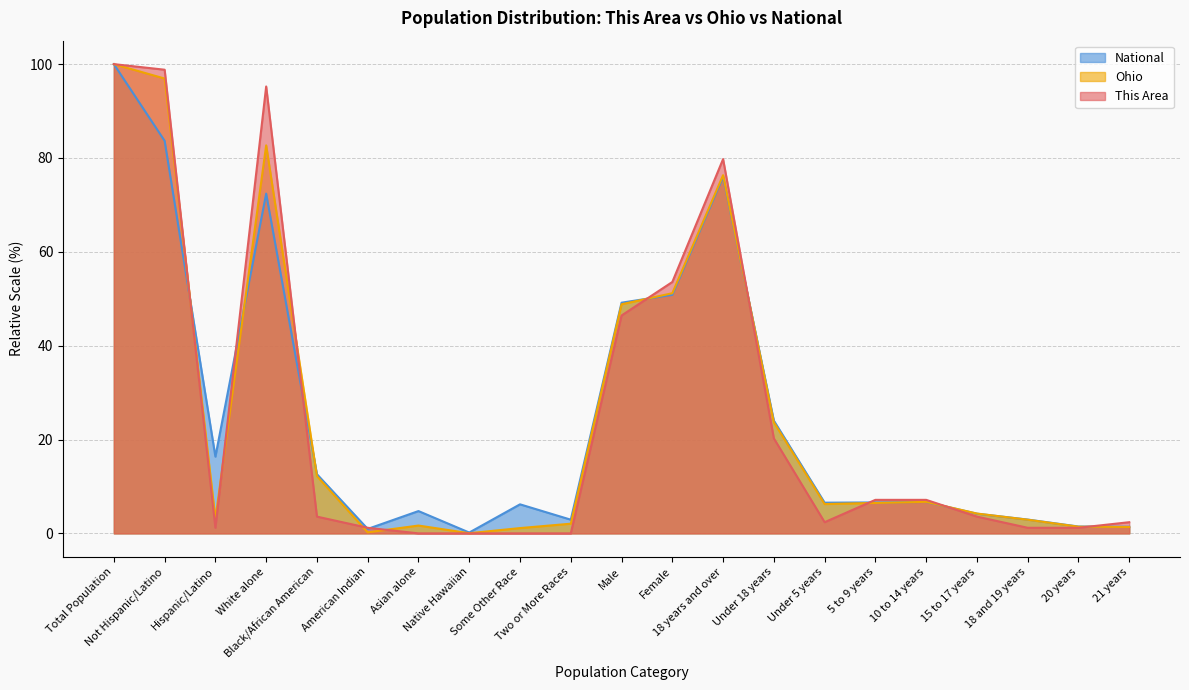

Reading left to right, transcribe all the data shown in this chart.

This Area: 100.0	98.8	1.2	95.2	3.6	1.2	0.0	0.0	0.0	0.0	46.4	53.6	79.8	20.2	2.4	7.1	7.1	3.6	1.2	1.2	2.4
Ohio: 100.0	96.9	3.1	82.7	12.2	0.2	1.7	0.0	1.1	2.1	48.8	51.2	76.3	23.7	6.2	6.5	6.7	4.2	2.9	1.4	1.4
National: 100.0	83.7	16.3	72.4	12.6	0.9	4.8	0.2	6.2	2.9	49.2	50.8	76.0	24.0	6.5	6.6	6.7	4.2	2.9	1.5	1.4